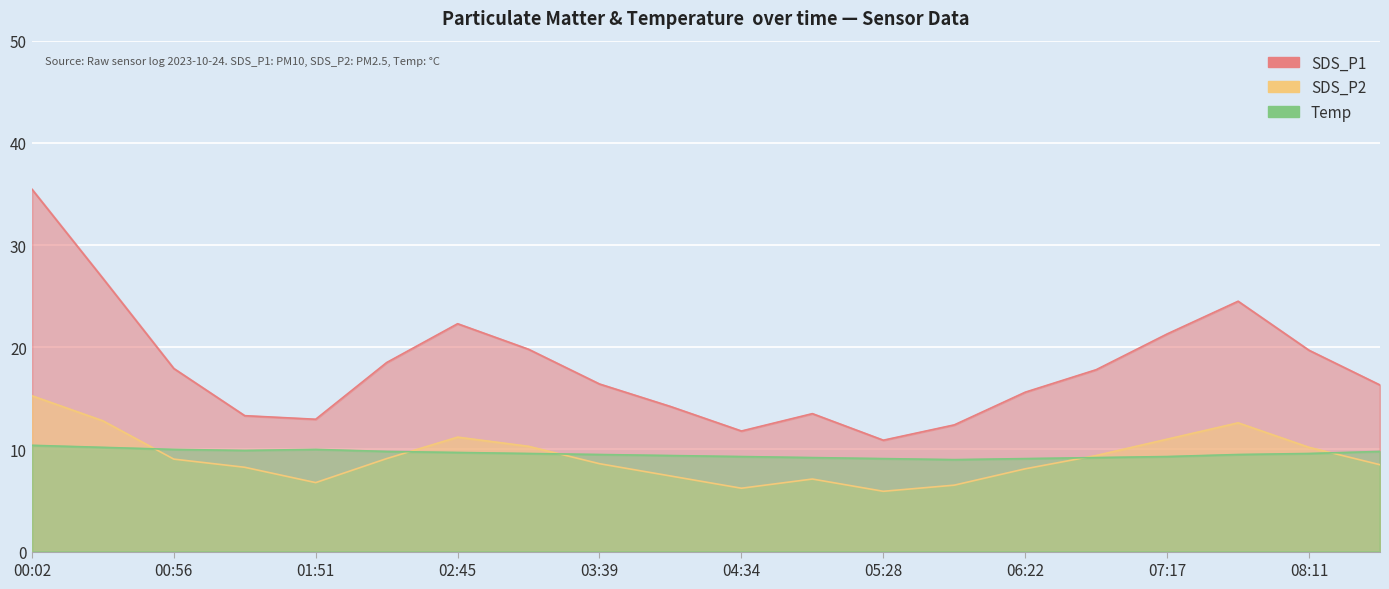

What is the difference between the maximum and second lowest values in the SDS_P2 series?

9.1